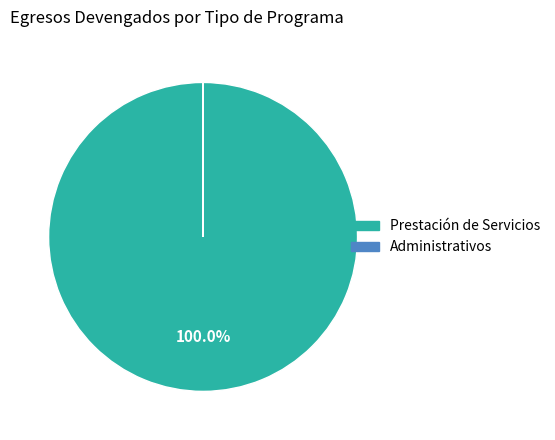

Is there a majority slice in this chart?

Yes